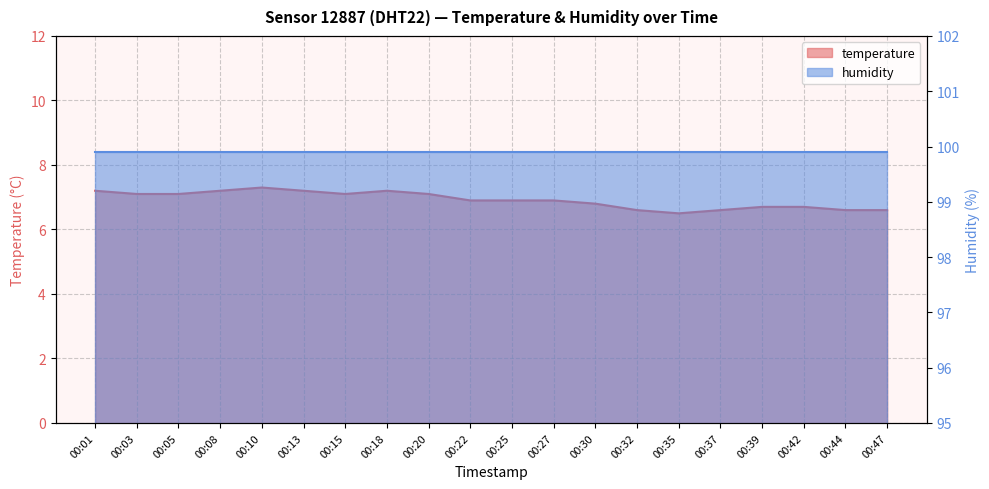

True or false: the data has more than 1 interior local peaks.

True